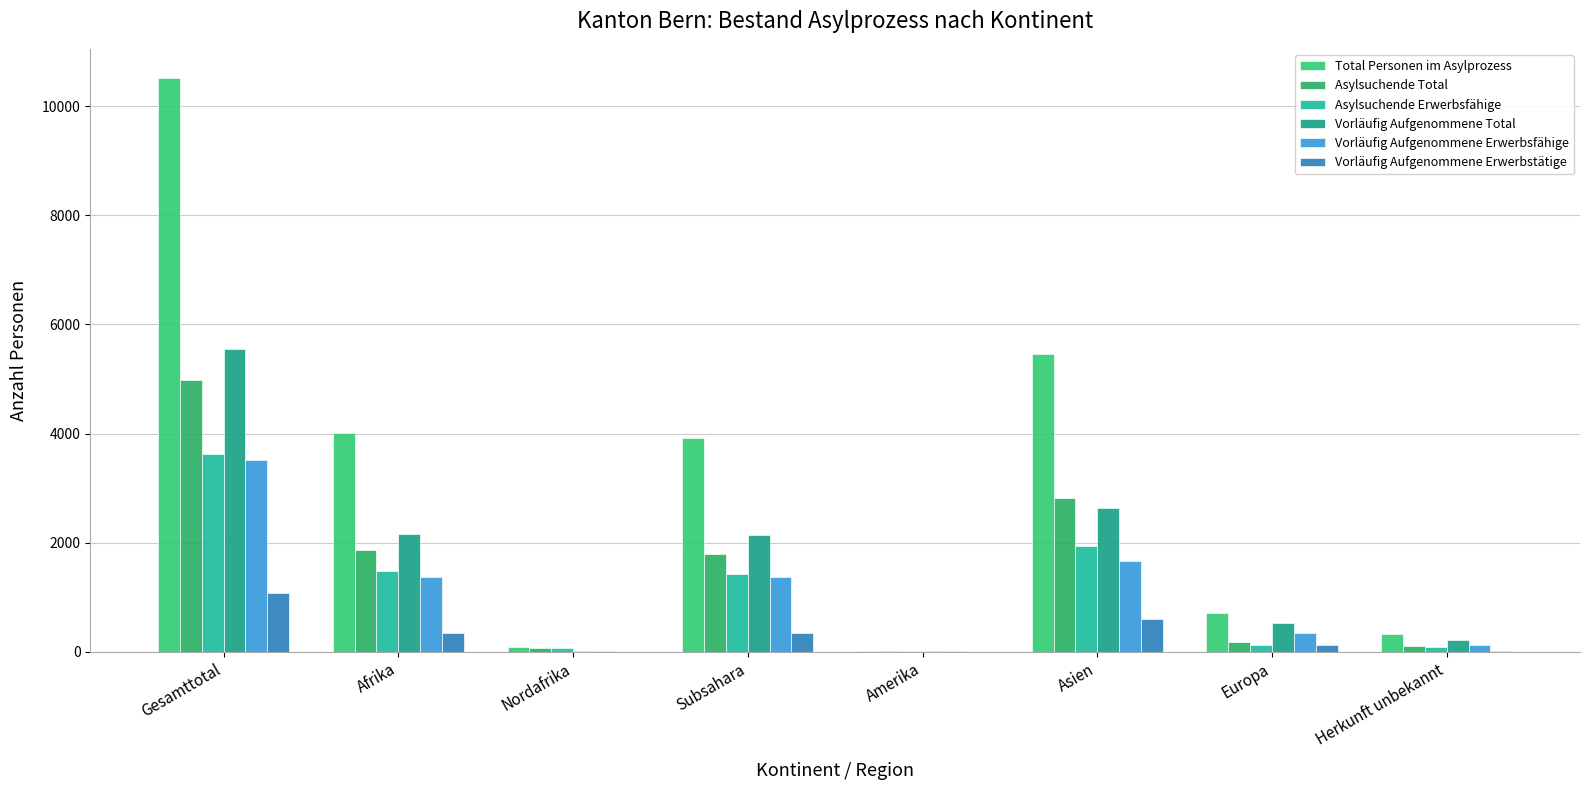

Are the bars horizontal?

No